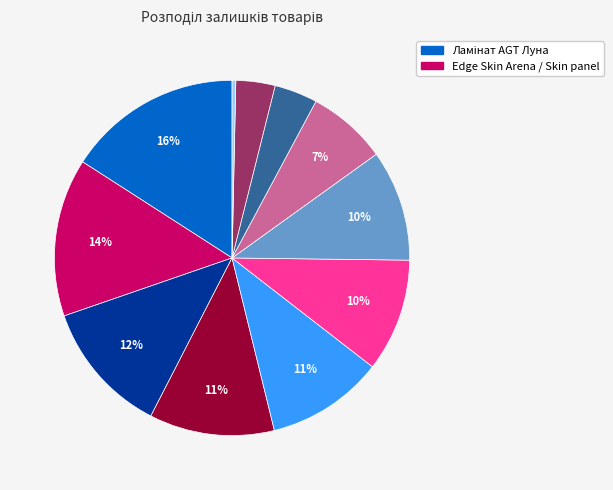

Does any single category account for the majority?

No